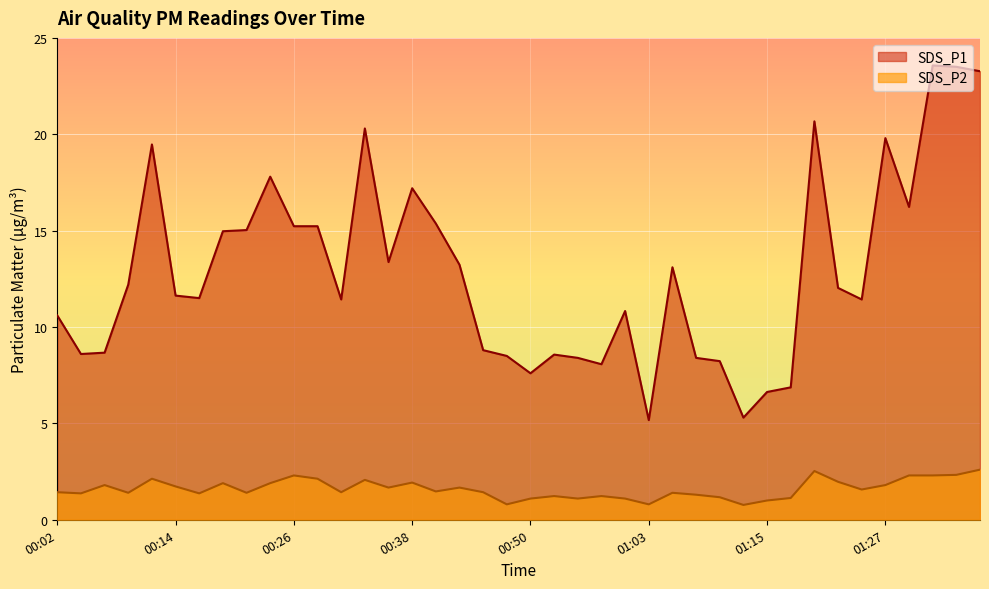

Reading left to right, what are all the values shown in this chart?

SDS_P1: 00:02=10.6	00:04=8.6	00:06=8.7	00:09=12.2	00:11=19.5	00:14=11.6	00:16=11.5	00:19=15.0	00:21=15.0	00:24=17.8	00:26=15.2	00:28=15.2	00:31=11.4	00:33=20.3	00:36=13.4	00:38=17.2	00:41=15.4	00:43=13.2	00:46=8.8	00:48=8.5	00:50=7.6	00:53=8.6	00:55=8.4	00:58=8.1	01:00=10.8	01:03=5.2	01:05=13.1	01:07=8.4	01:10=8.2	01:12=5.3	01:15=6.6	01:17=6.9	01:20=20.7	01:22=12.0	01:24=11.4	01:27=19.8	01:29=16.2	01:32=23.6	01:34=23.5	01:37=23.3
SDS_P2: 00:02=1.4	00:04=1.4	00:06=1.8	00:09=1.4	00:11=2.1	00:14=1.7	00:16=1.4	00:19=1.9	00:21=1.4	00:24=1.9	00:26=2.3	00:28=2.1	00:31=1.4	00:33=2.1	00:36=1.7	00:38=1.9	00:41=1.5	00:43=1.7	00:46=1.4	00:48=0.8	00:50=1.1	00:53=1.2	00:55=1.1	00:58=1.2	01:00=1.1	01:03=0.8	01:05=1.4	01:07=1.3	01:10=1.2	01:12=0.8	01:15=1.0	01:17=1.1	01:20=2.5	01:22=2.0	01:24=1.6	01:27=1.8	01:29=2.3	01:32=2.3	01:34=2.3	01:37=2.6